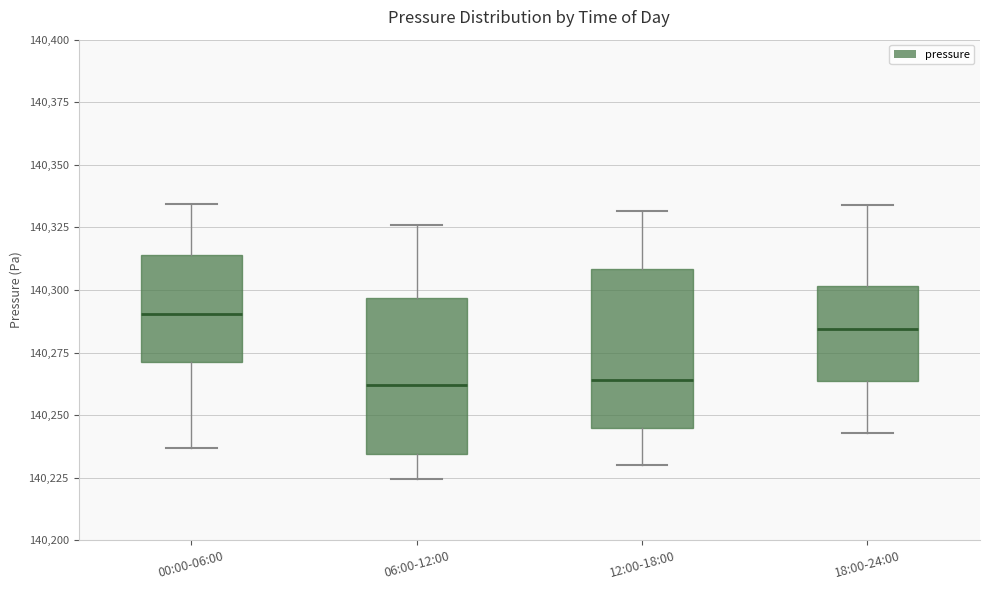

Which box's median line is the highest?

00:00-06:00